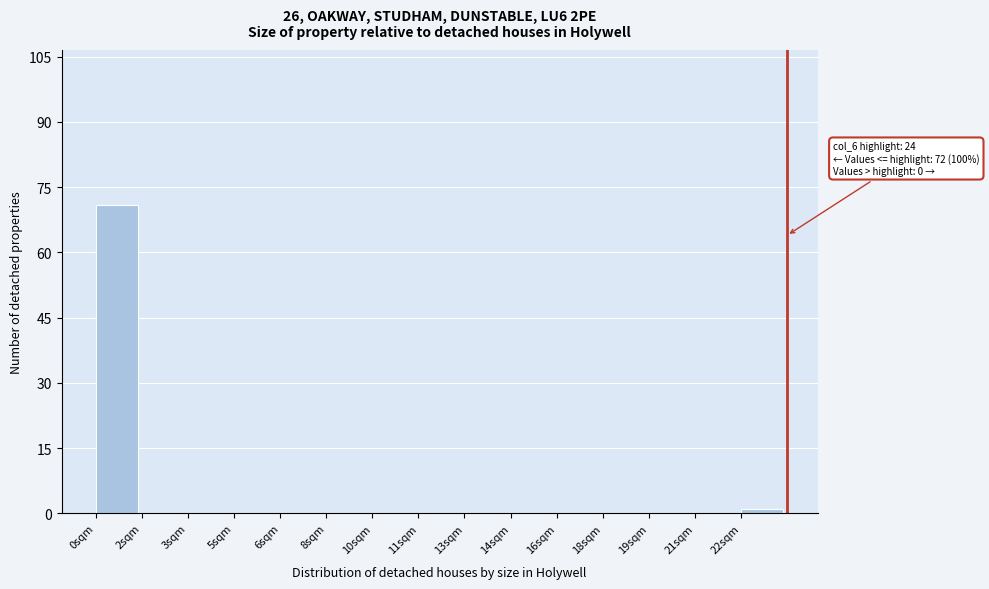

Reading left to right, transcribe all the data shown in this chart.

0sqm=71	2sqm=0	3sqm=0	5sqm=0	6sqm=0	8sqm=0	10sqm=0	11sqm=0	13sqm=0	14sqm=0	16sqm=0	18sqm=0	19sqm=0	21sqm=0	22sqm=1